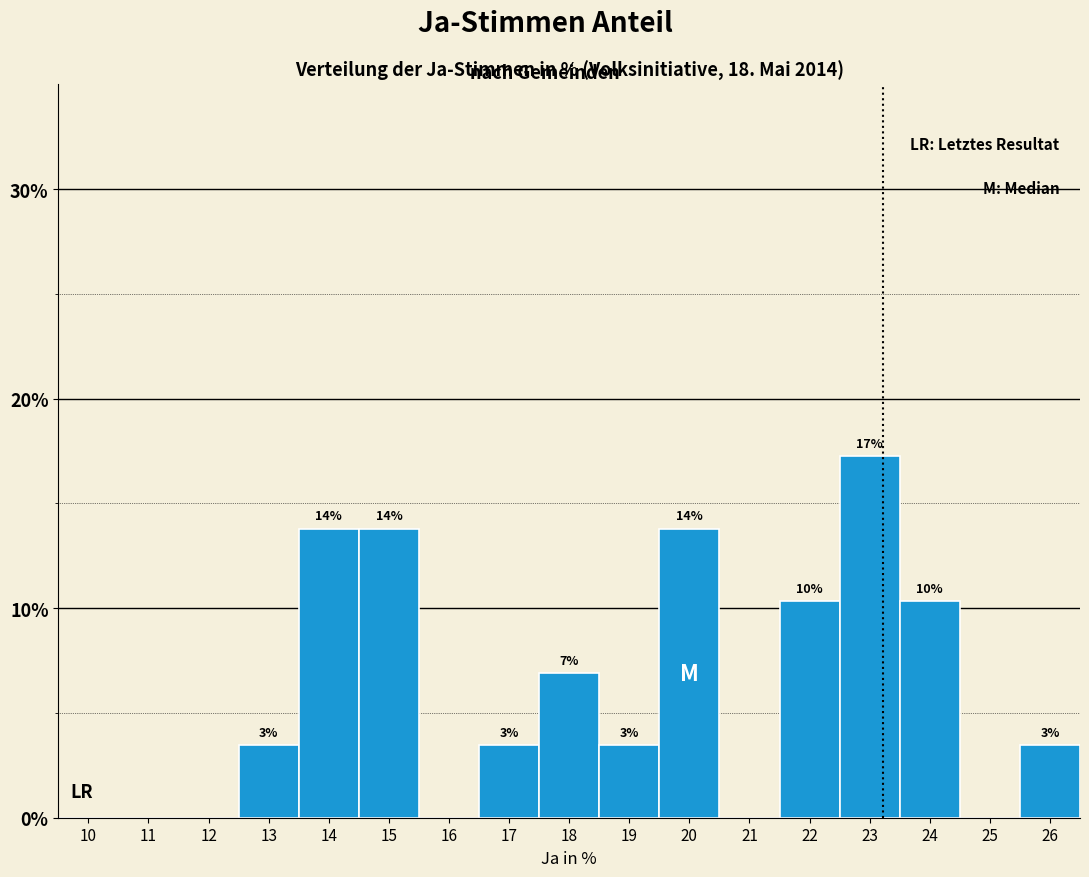

Are the bars horizontal?

No